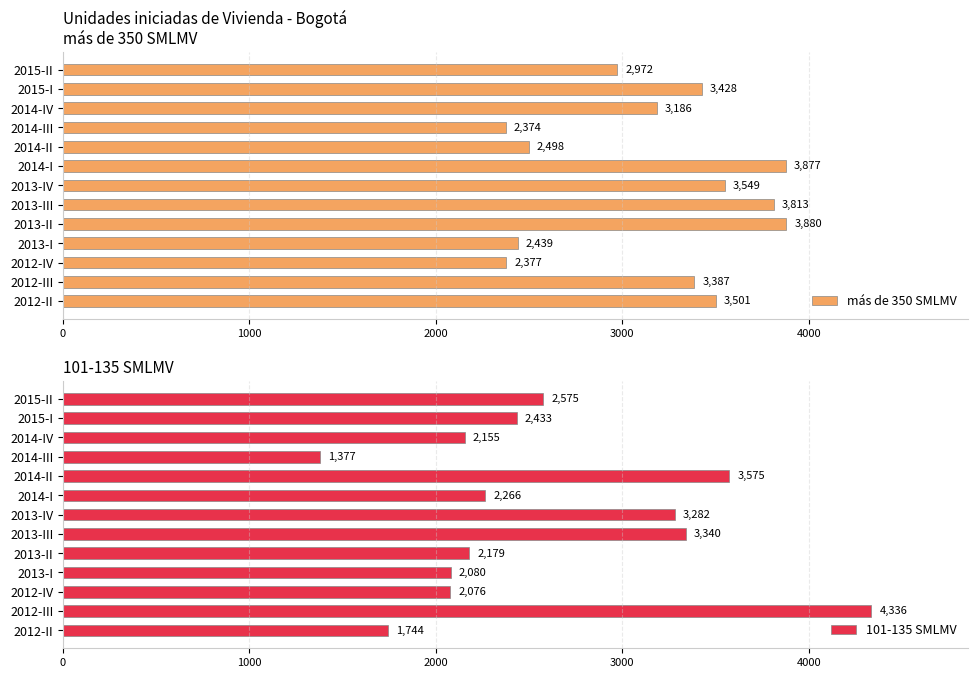

The value of más de 350 SMLMV at 2015-I is 3428. True or false?

True